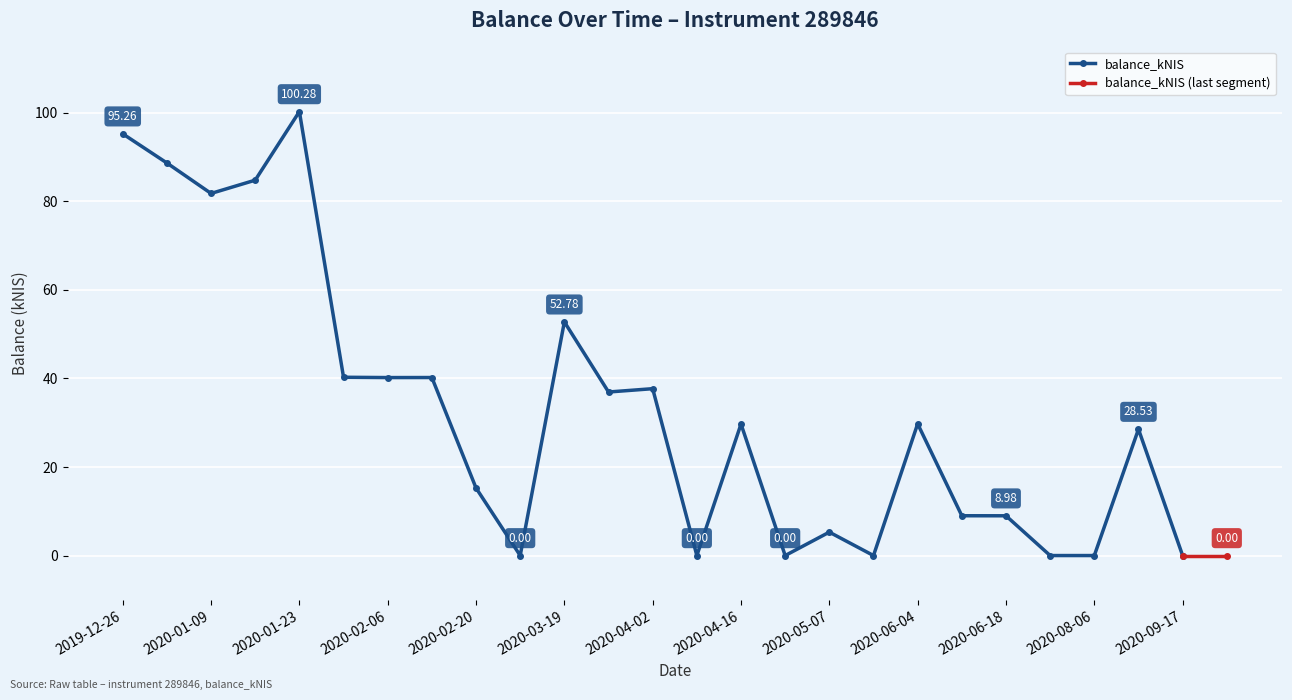

What is the maximum value shown in the chart?

100.3